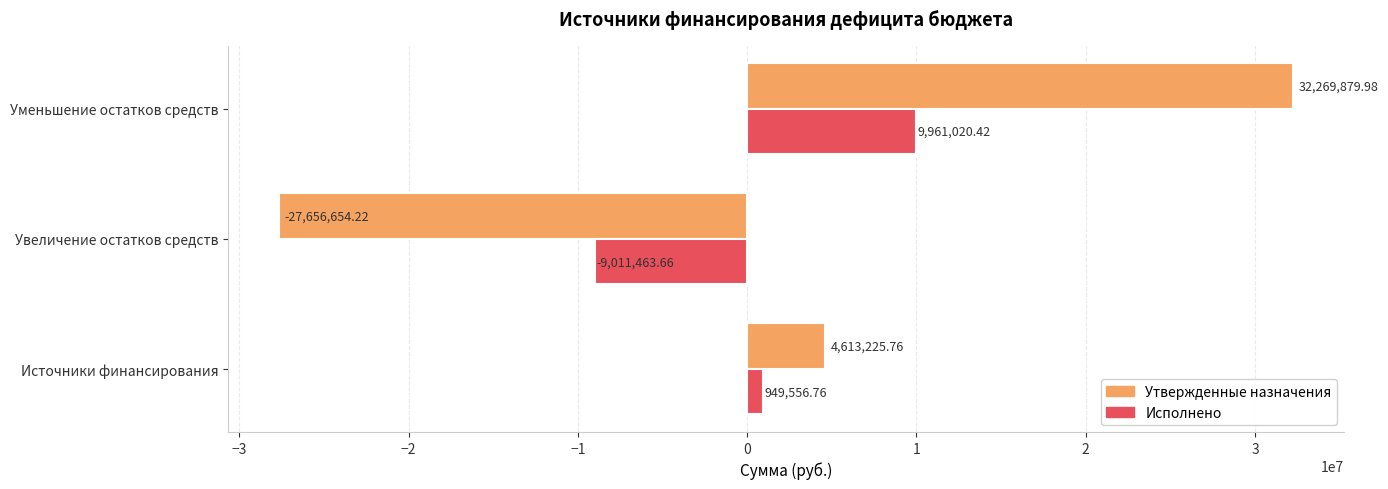

At which label is Исполнено closest to 474778?

Источники финансирования